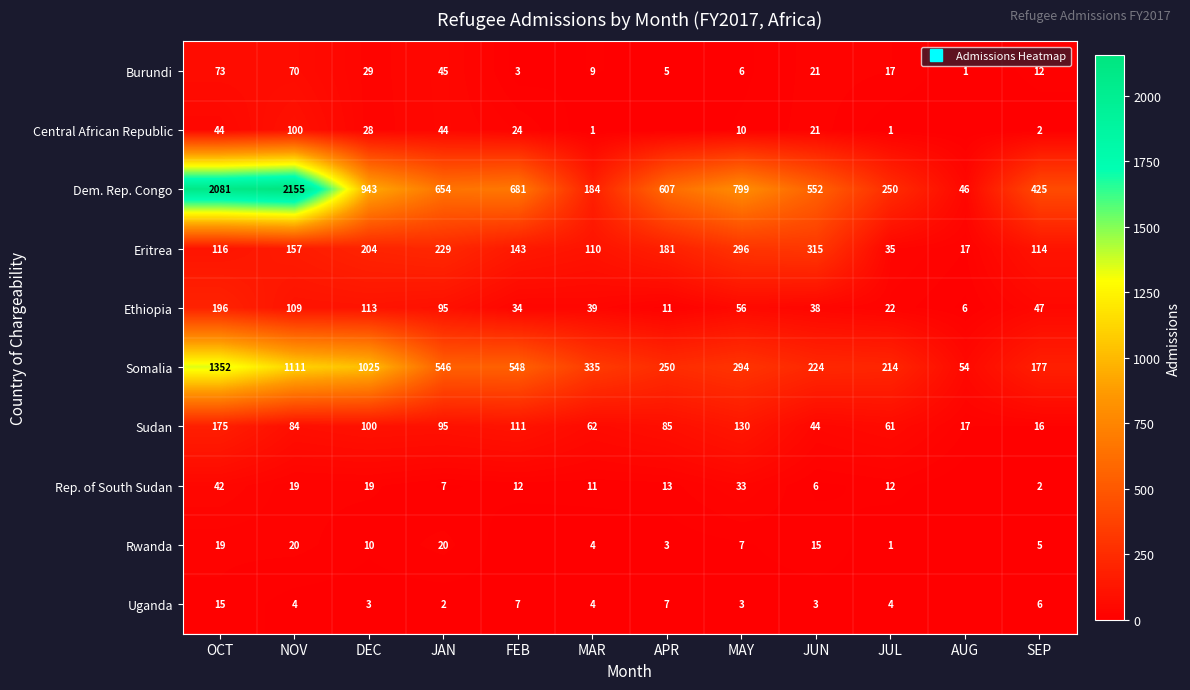

True or false: Rep. of South Sudan has a value of 19 at NOV.

True